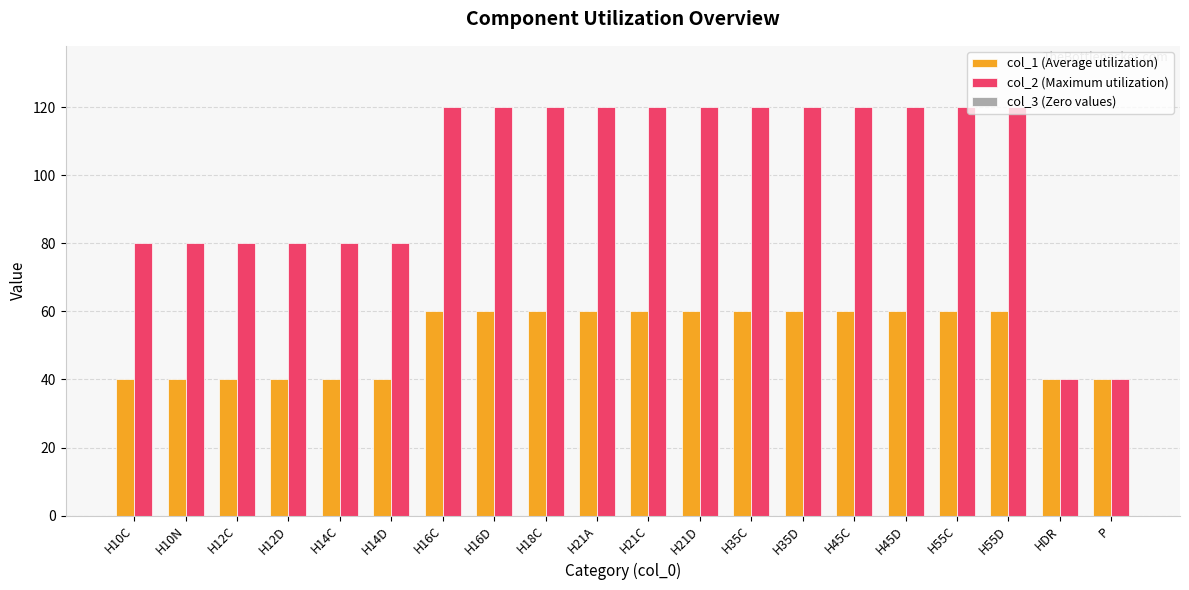

Are the bars horizontal?

No